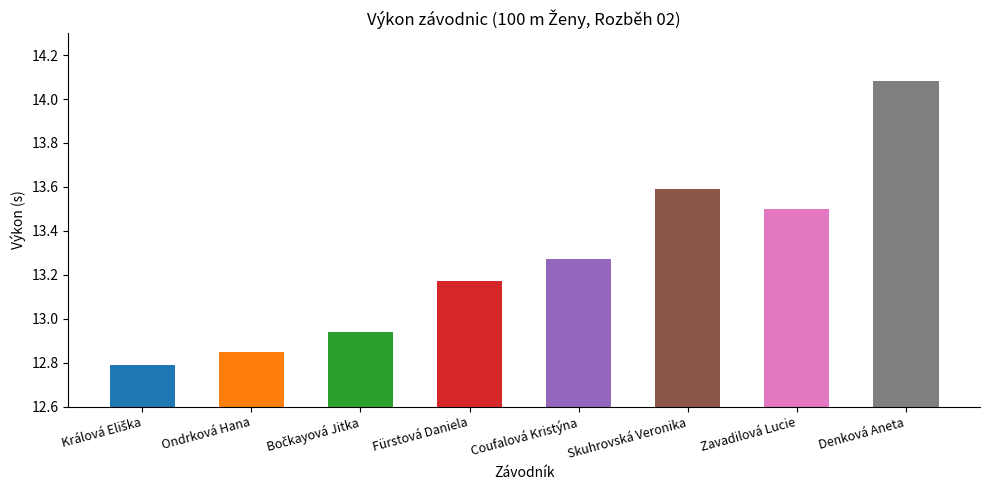

What is the ratio of the value at Bočkayová Jitka to the value at Králová Eliška?

1.0